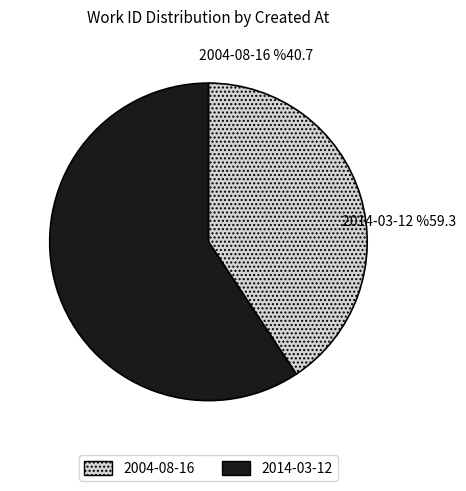

Which has a higher value, 2004-08-16 or 2014-03-12?

2014-03-12